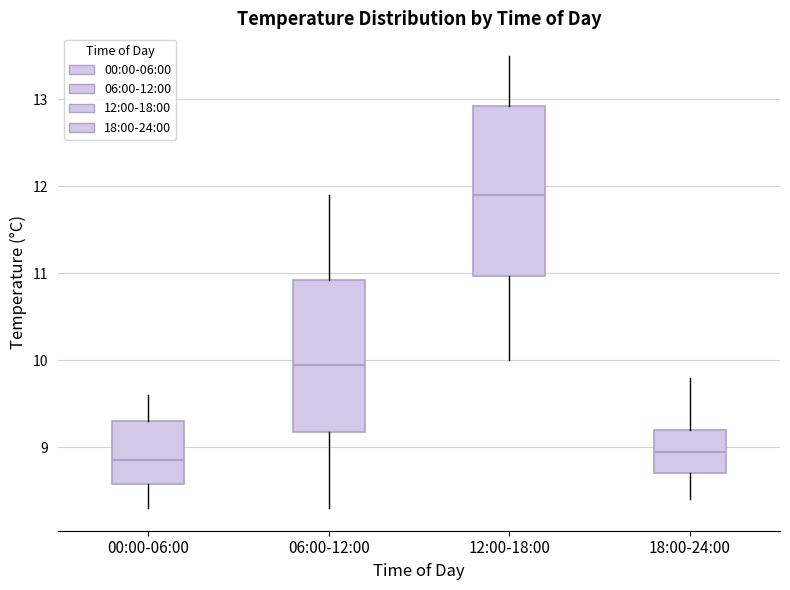

Where does the lower whisker of the box for 12:00-18:00 end on the y-axis? The values are not printed on the chart, so give them approximately, as read against the axis.

10.0